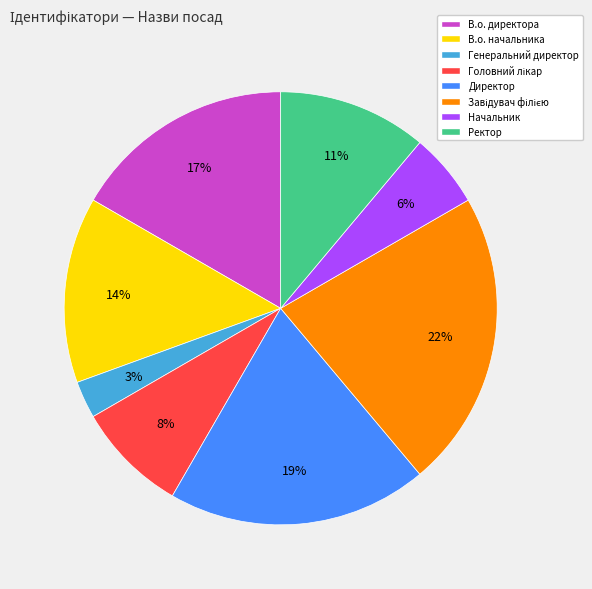

What percentage is the Начальник slice, to the nearest percent?

6%